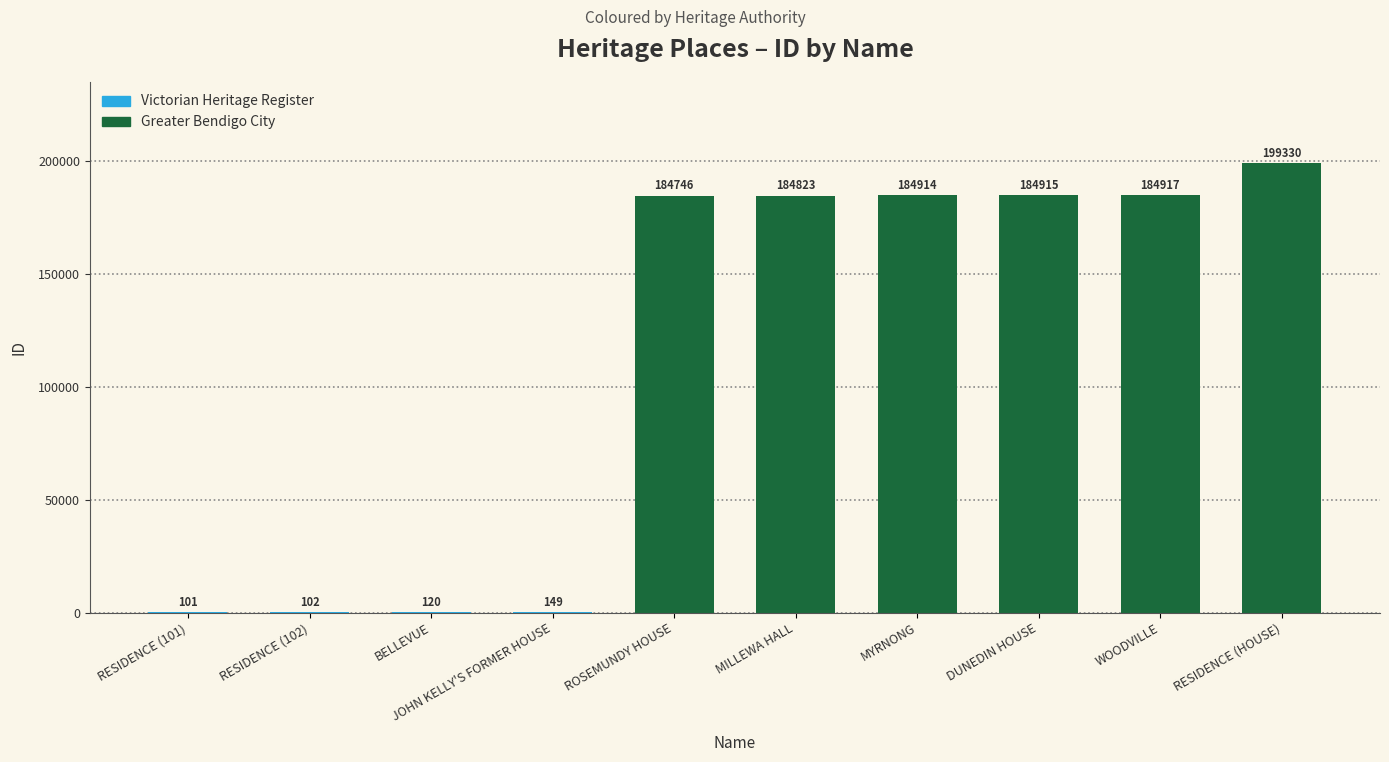

Reading left to right, extract all data points from this chart.

RESIDENCE (101)=101	RESIDENCE (102)=102	BELLEVUE=120	JOHN KELLY'S FORMER HOUSE=149	ROSEMUNDY HOUSE=184746	MILLEWA HALL=184823	MYRNONG=184914	DUNEDIN HOUSE=184915	WOODVILLE=184917	RESIDENCE (HOUSE)=199330